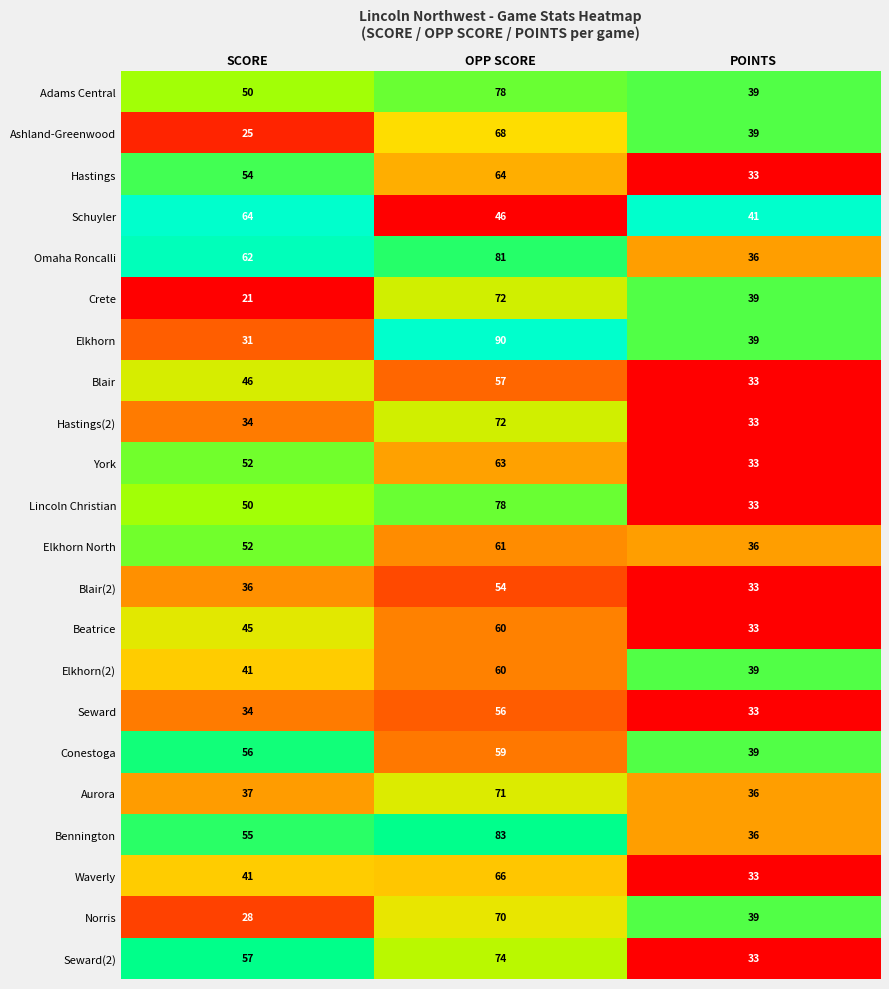

List the labels in order of Ashland-Greenwood value, smallest first.

SCORE, POINTS, OPP SCORE